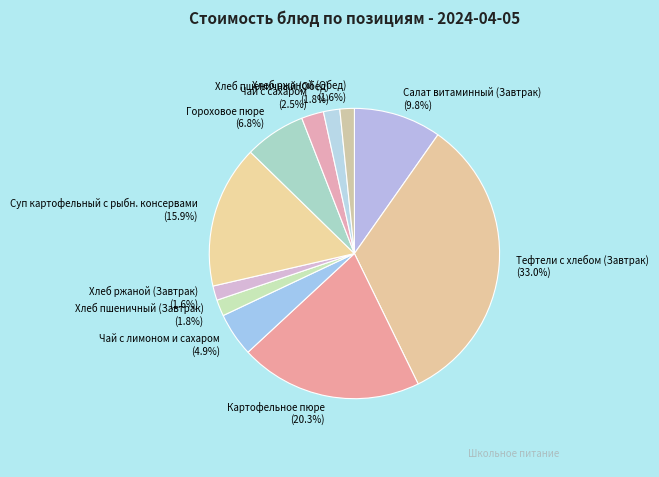

Which category has the biggest portion of the pie?

Тефтели c хлебом (Завтрак)